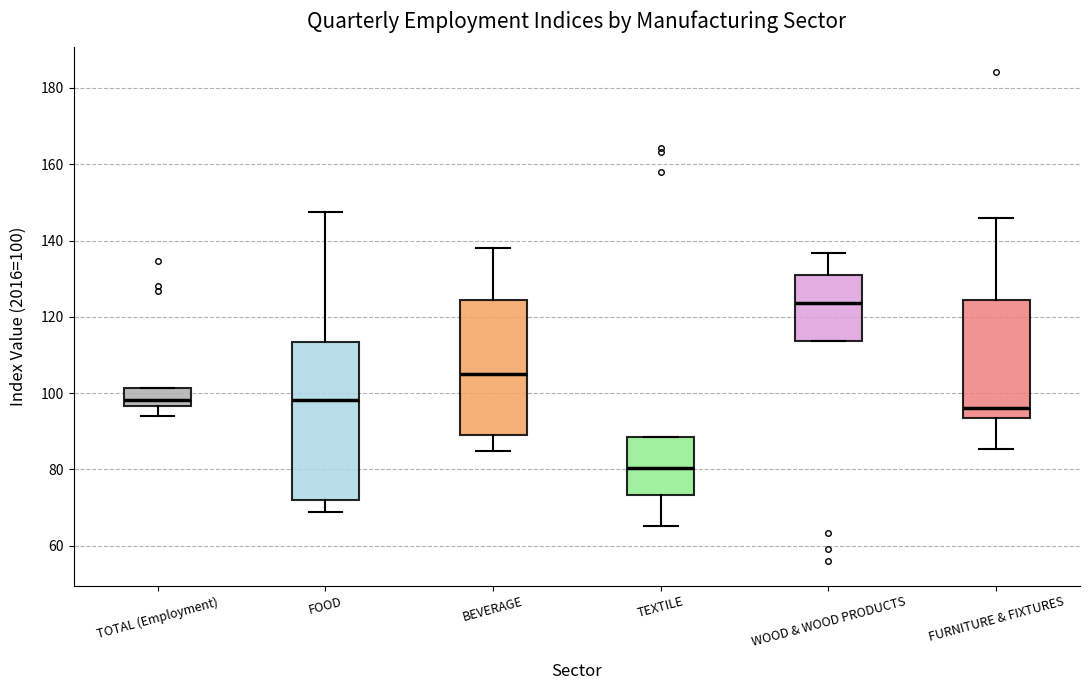

Where does the lower whisker of the box for FURNITURE & FIXTURES end on the y-axis? The values are not printed on the chart, so give them approximately, as read against the axis.

86